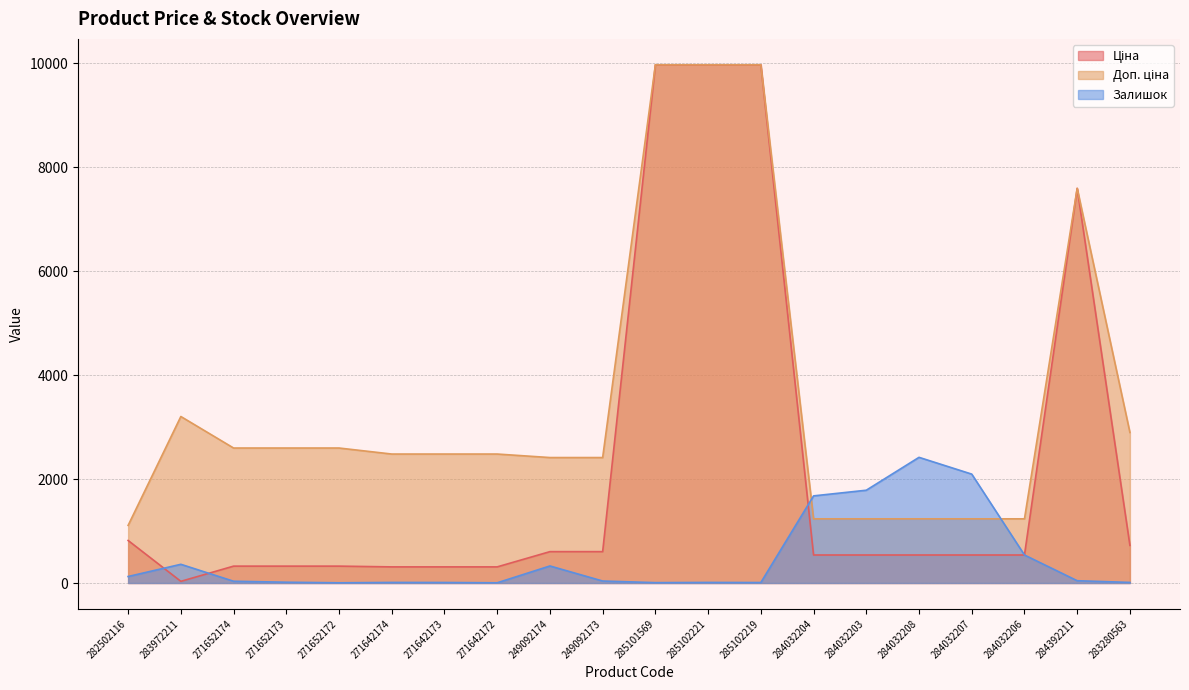

List the series in order of their overall mean, lowest first.

Залишок, Ціна, Доп. ціна